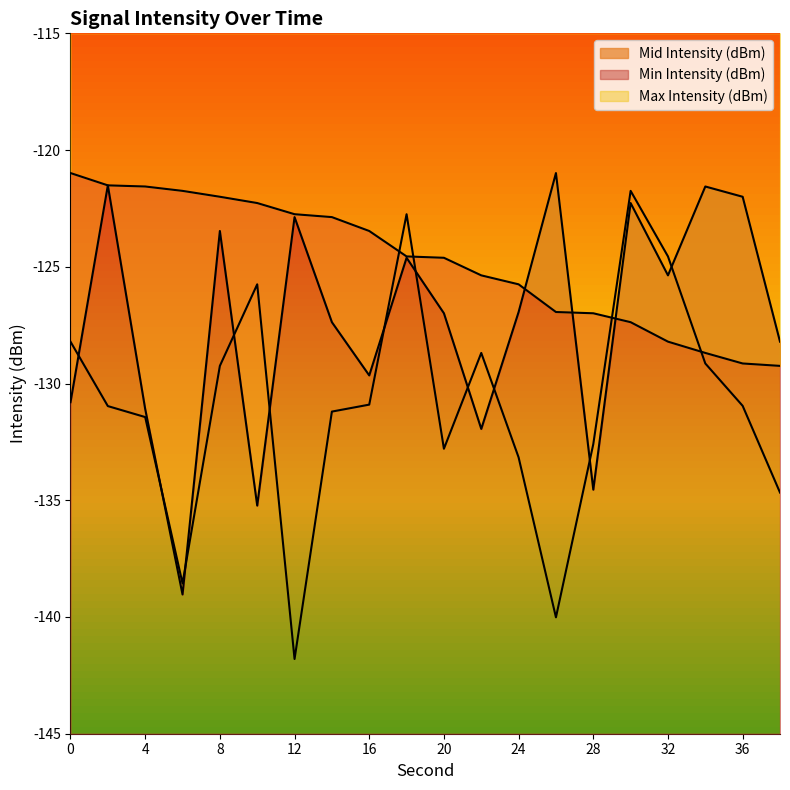

Read the Min Intensity (dBm) value at 28.

-134.5